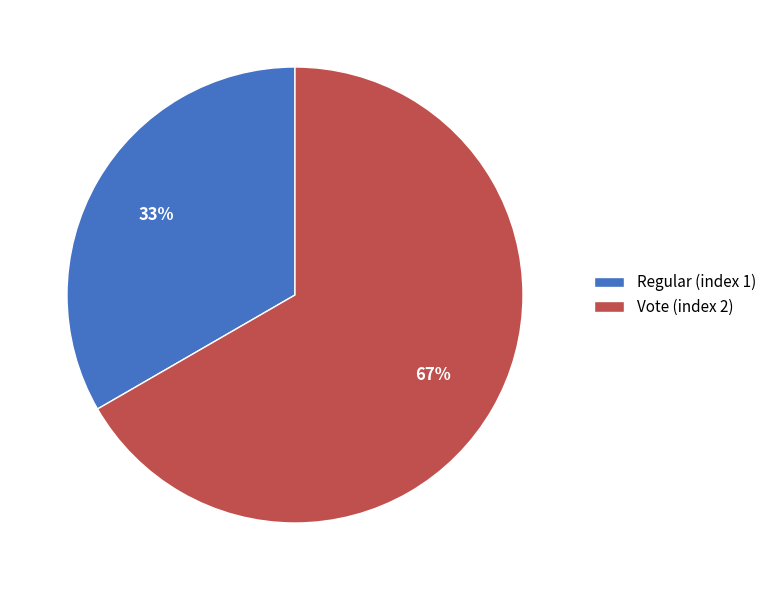

What is the largest slice in the pie chart?

Vote (index 2)